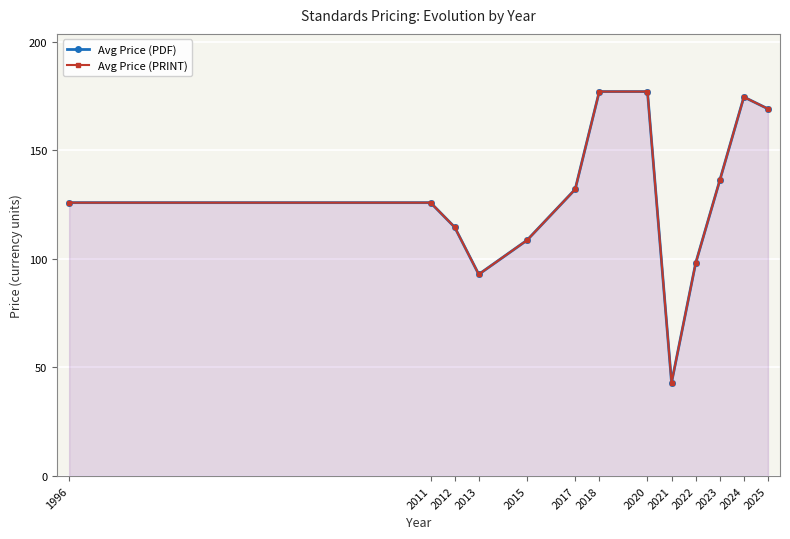

Reading left to right, list all the values displayed in this chart.

Avg Price (PDF): 125.9	125.9	114.6	92.9	108.5	132.0	177.0	177.0	43.0	98.0	136.1	174.5	169.1
Avg Price (PRINT): 125.9	125.9	114.6	92.9	108.5	132.0	177.0	177.0	43.0	98.0	136.1	174.5	169.1